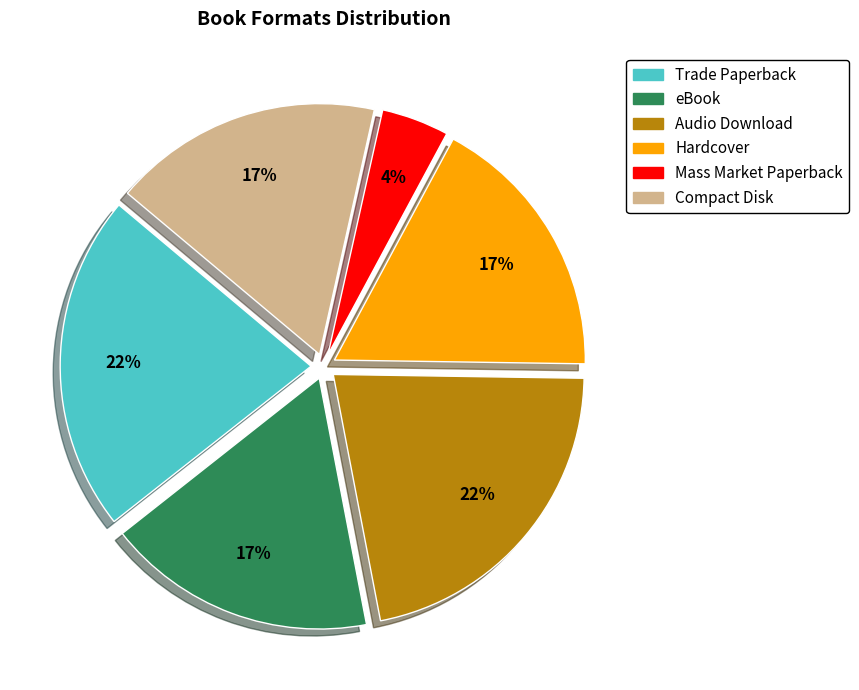

Is Trade Paperback the majority of the pie?

No